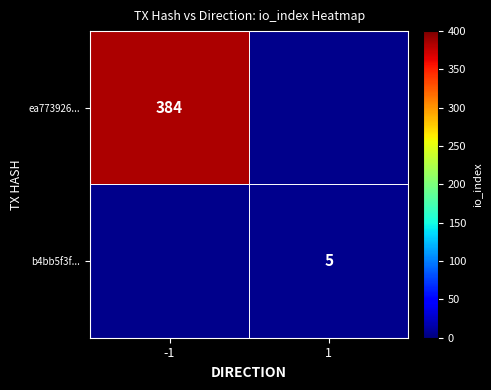

The ea773926... series shows 384 at -1. True or false?

True